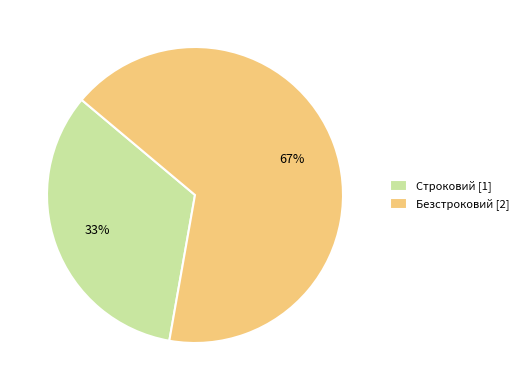

To the nearest percent, what percentage of the pie is Безстроковий?

67%